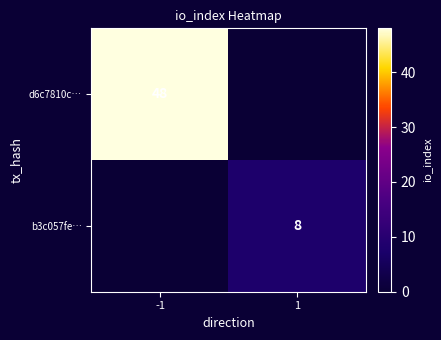

True or false: b3c057fe… has a value of 8 at 1.

True